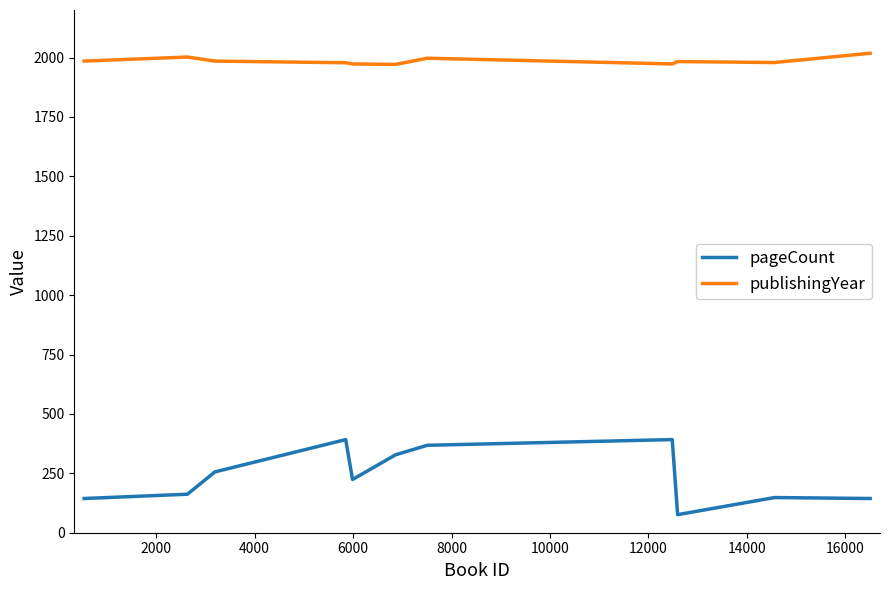

Count the number of data series in this chart.

2